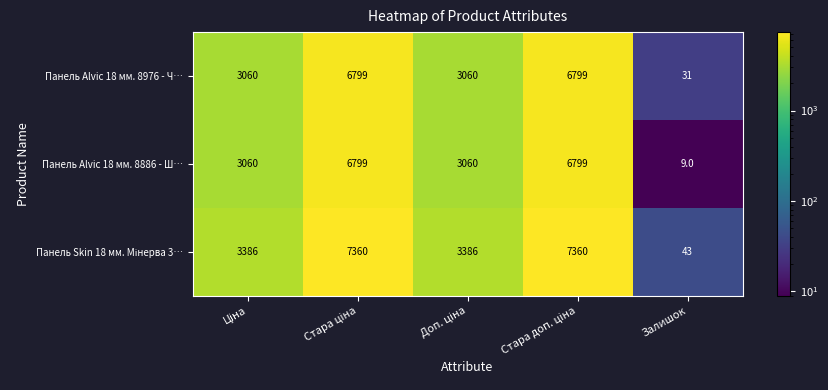

What is the difference between the highest and lowest values at Залишок?

34